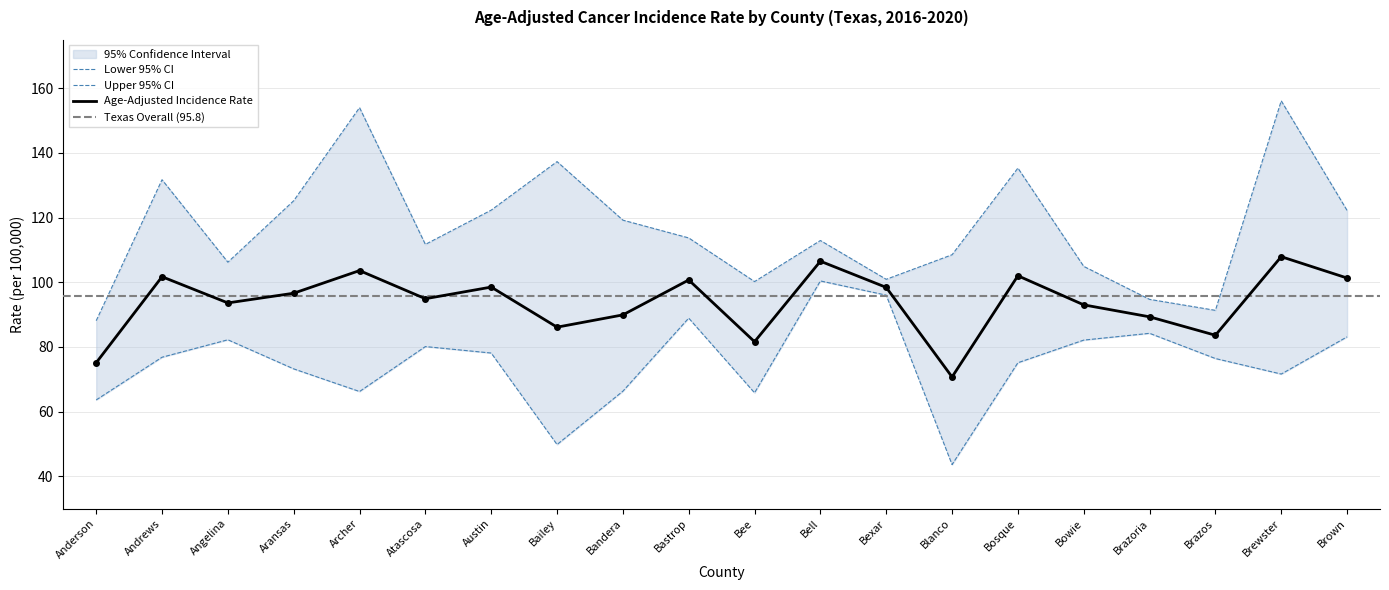

Reading left to right, list all the values displayed in this chart.

Age-Adjusted Incidence Rate: Anderson=75.1	Andrews=101.7	Angelina=93.6	Aransas=96.6	Archer=103.6	Atascosa=94.9	Austin=98.5	Bailey=86.1	Bandera=89.9	Bastrop=100.7	Bee=81.6	Bell=106.5	Bexar=98.4	Blanco=70.7	Bosque=102.0	Bowie=93.0	Brazoria=89.3	Brazos=83.6	Brewster=107.9	Brown=101.3
Lower 95% CI: Anderson=63.6	Andrews=76.8	Angelina=82.2	Aransas=73.2	Archer=66.2	Atascosa=80.1	Austin=78.1	Bailey=49.8	Bandera=66.3	Bastrop=88.9	Bee=65.8	Bell=100.4	Bexar=96.0	Blanco=43.6	Bosque=75.1	Bowie=82.1	Brazoria=84.2	Brazos=76.4	Brewster=71.6	Brown=83.1
Upper 95% CI: Anderson=88.1	Andrews=131.7	Angelina=106.2	Aransas=125.2	Archer=154.0	Atascosa=111.7	Austin=122.3	Bailey=137.3	Bandera=119.2	Bastrop=113.7	Bee=100.2	Bell=112.9	Bexar=100.9	Blanco=108.5	Bosque=135.3	Bowie=104.9	Brazoria=94.7	Brazos=91.3	Brewster=156.1	Brown=122.2